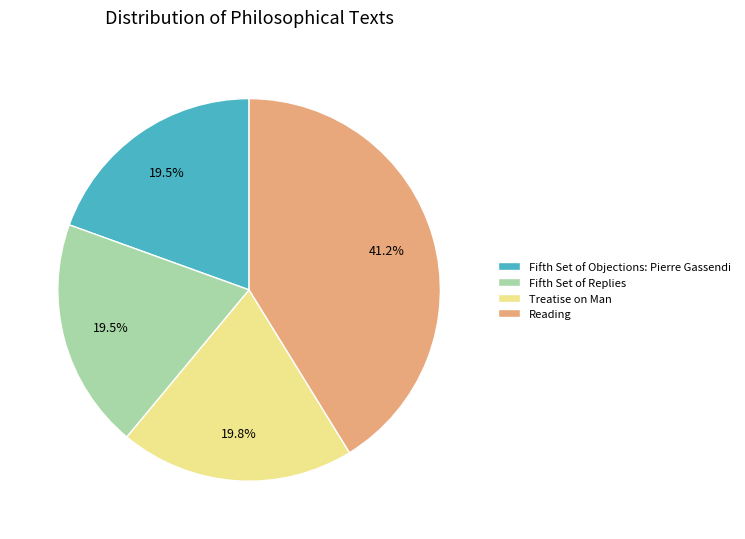

Is there any slice that represents more than half of the pie?

No